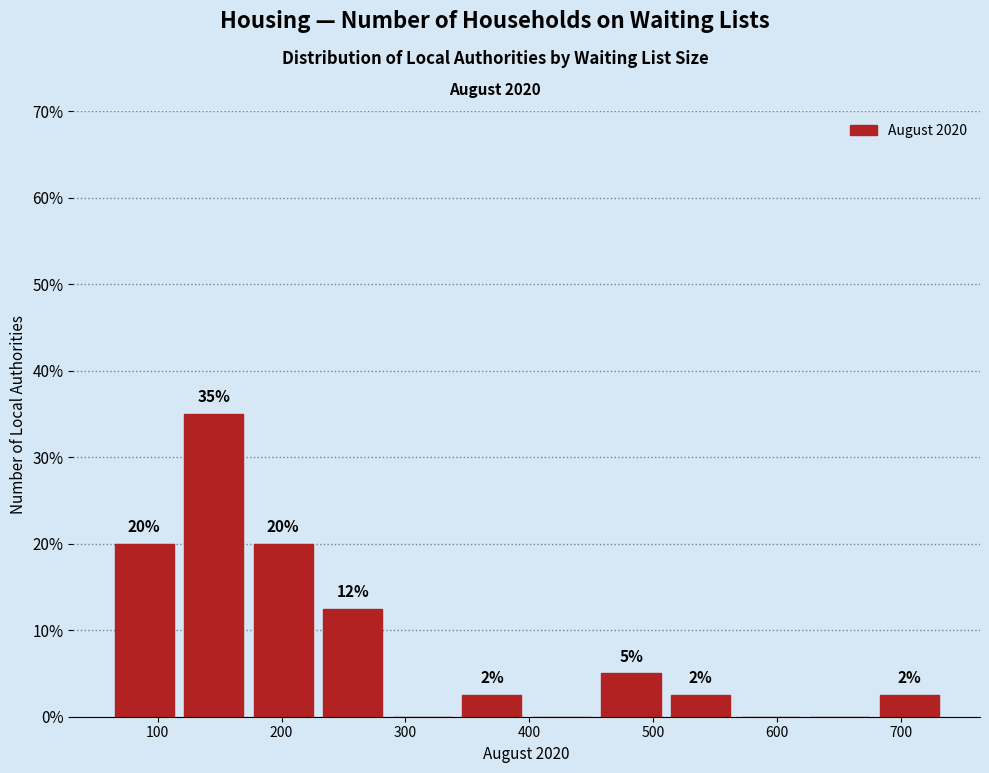

Which range on the x-axis has the tallest bar?

120 to 170